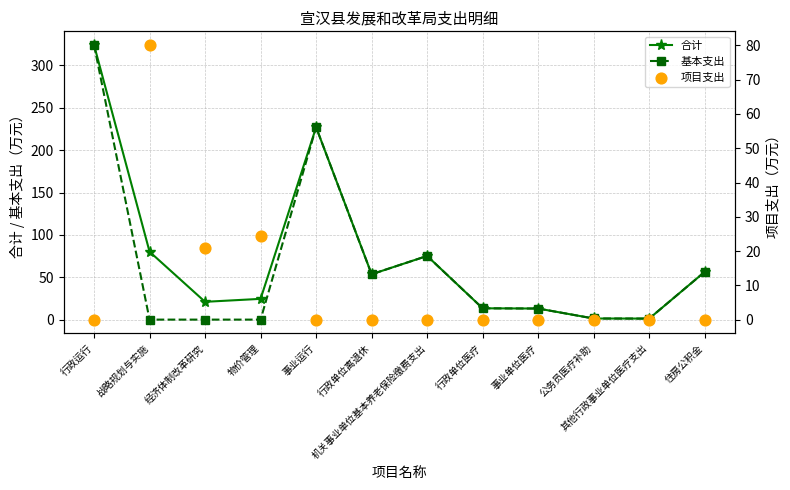

Is the value of 项目支出 at 住房公积金 greater than the value of 合计 at 行政单位离退休?

No